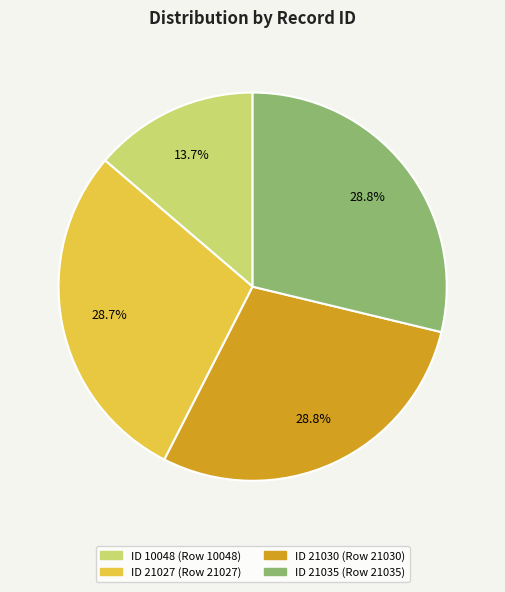

Is there a majority slice in this chart?

No